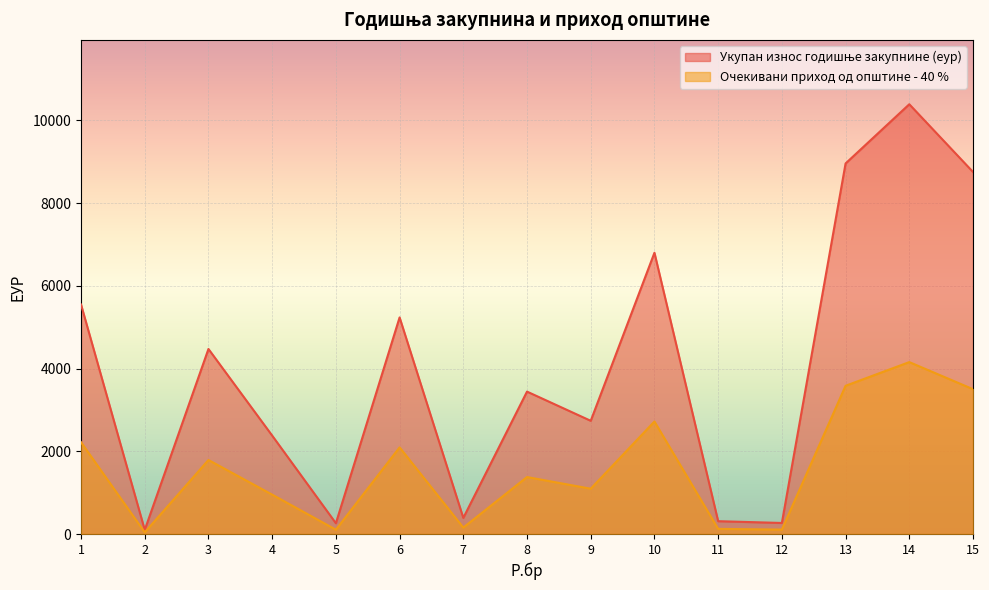

The value of Укупан износ годишње закупнине (еур) at 14 is 15470.2. True or false?

False